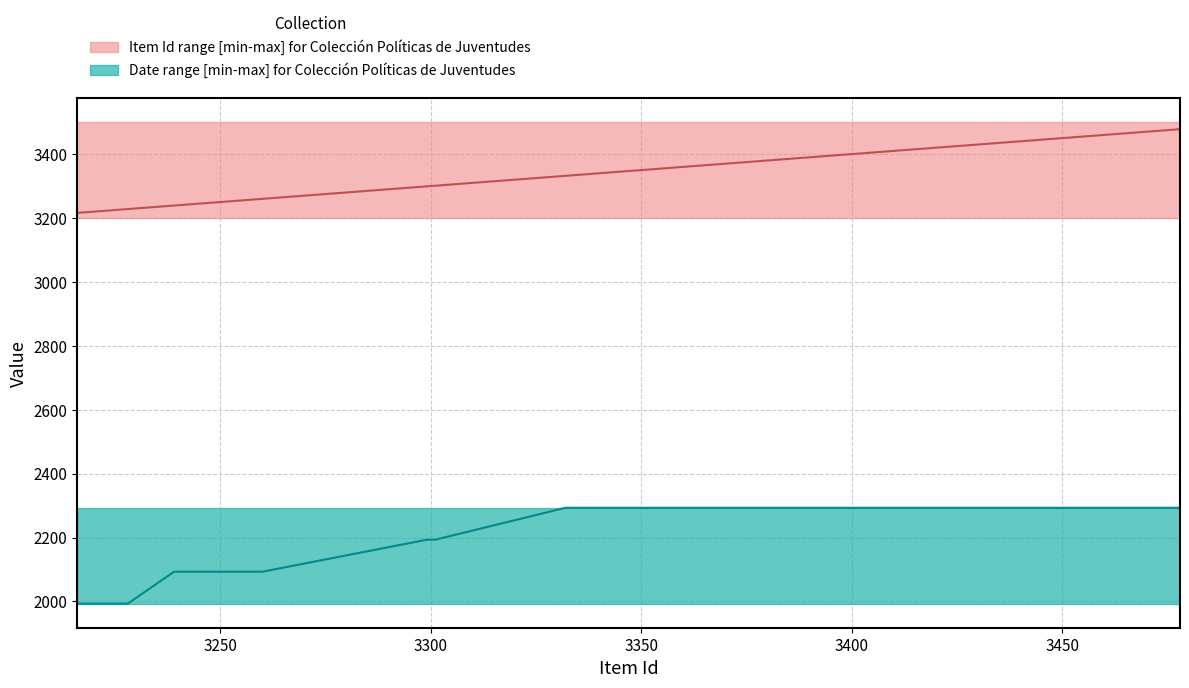

What is the value of the Item Id point at the 8th from the left?

3239